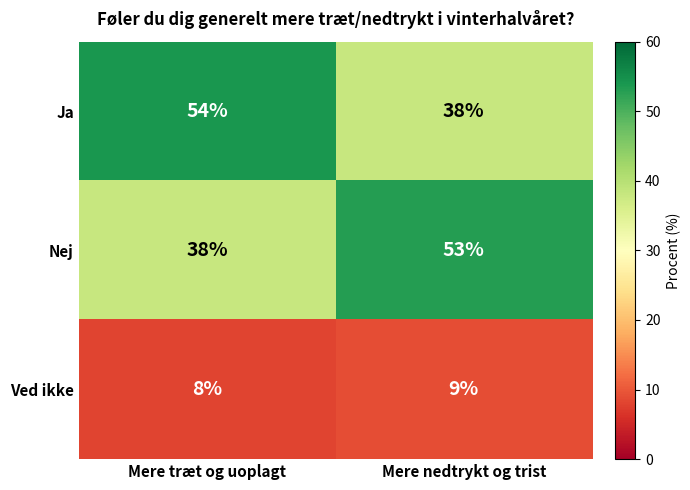

Reading right to left, list all the values displayed in this chart.

Ja: 38	54
Nej: 53	38
Ved ikke: 9	8